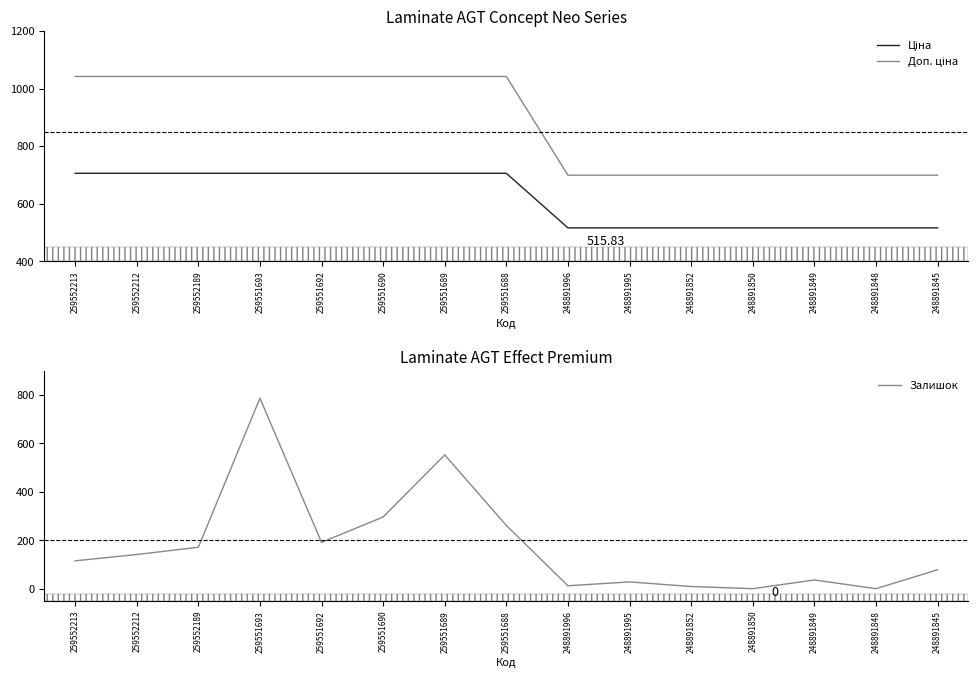

Rank the series at 259551688 from highest to lowest value.

Доп. ціна, Ціна, Залишок